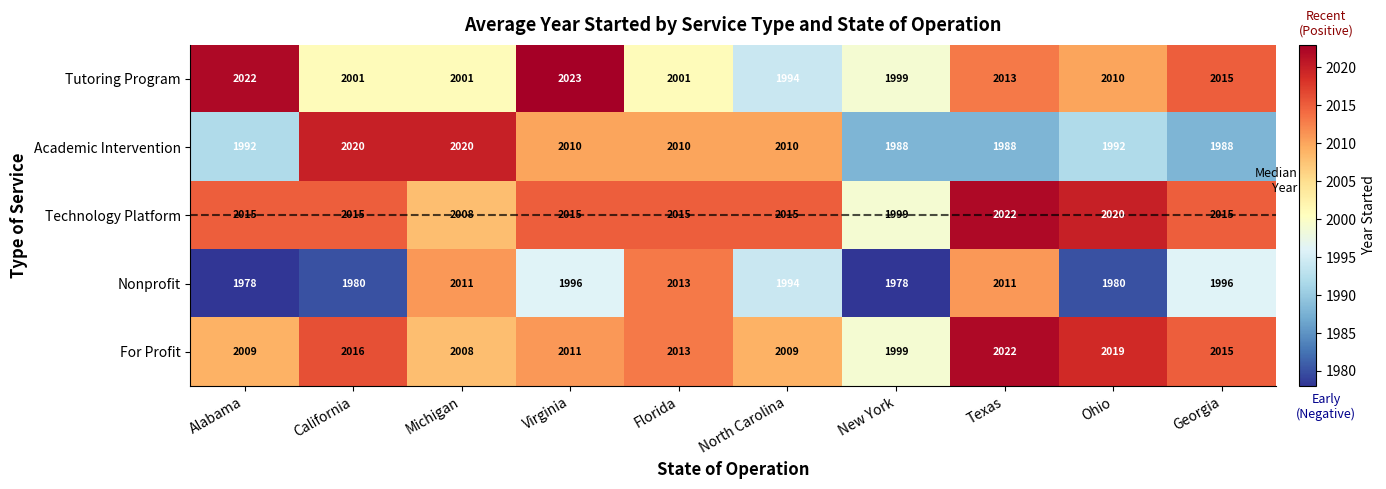

What is the sum of all Nonprofit values?

19937